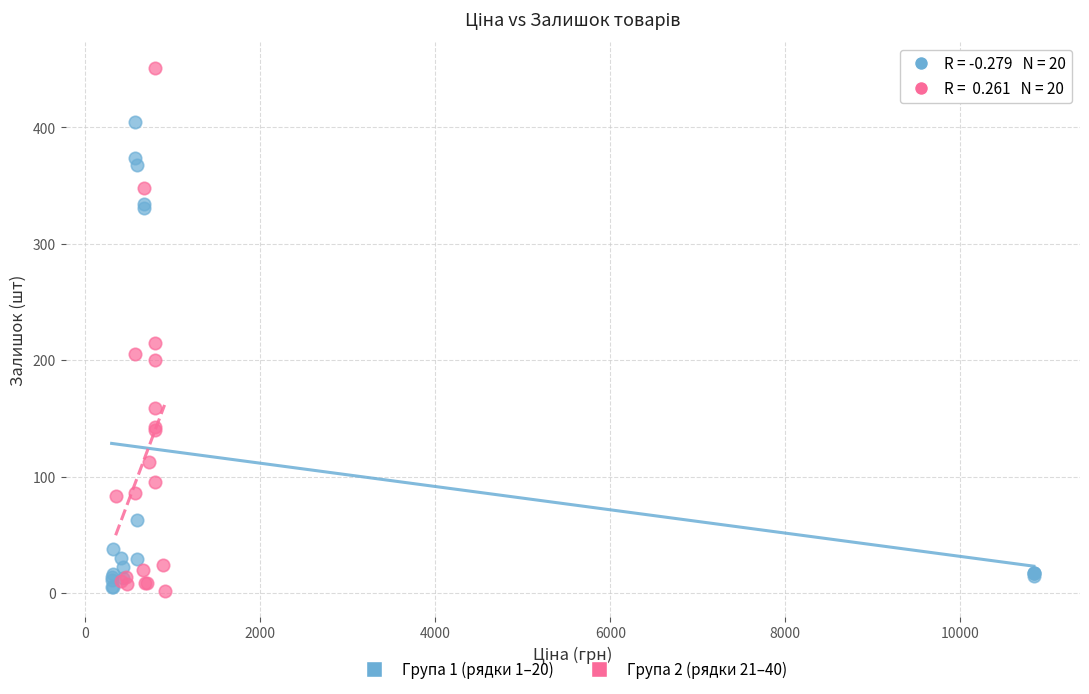

What are all the series names shown in the legend?

Група 1 (рядки 1–20), Група 2 (рядки 21–40)